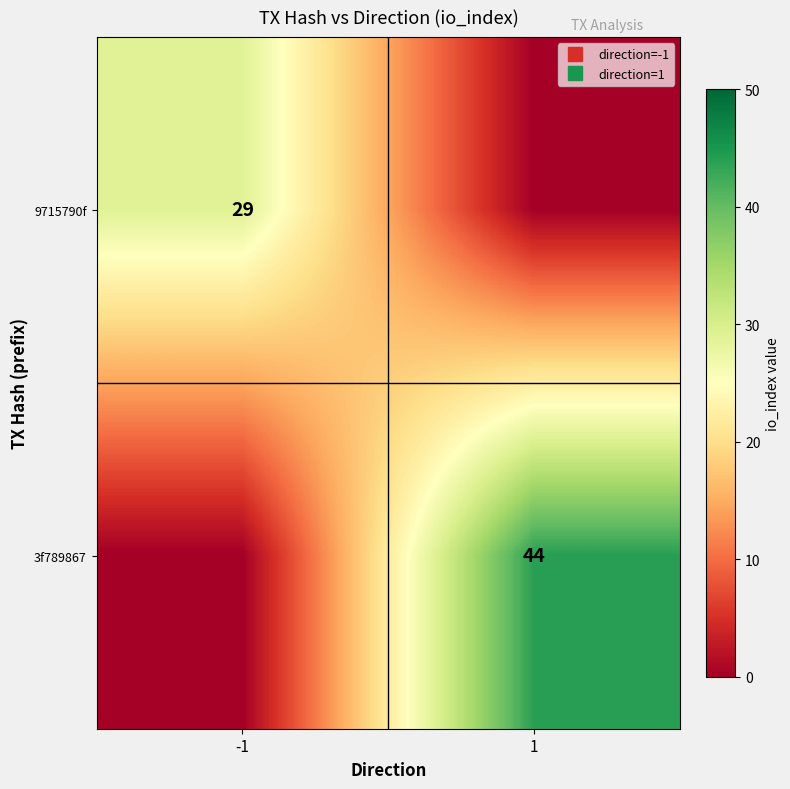

True or false: 9715790f has a value of 29 at -1.

True